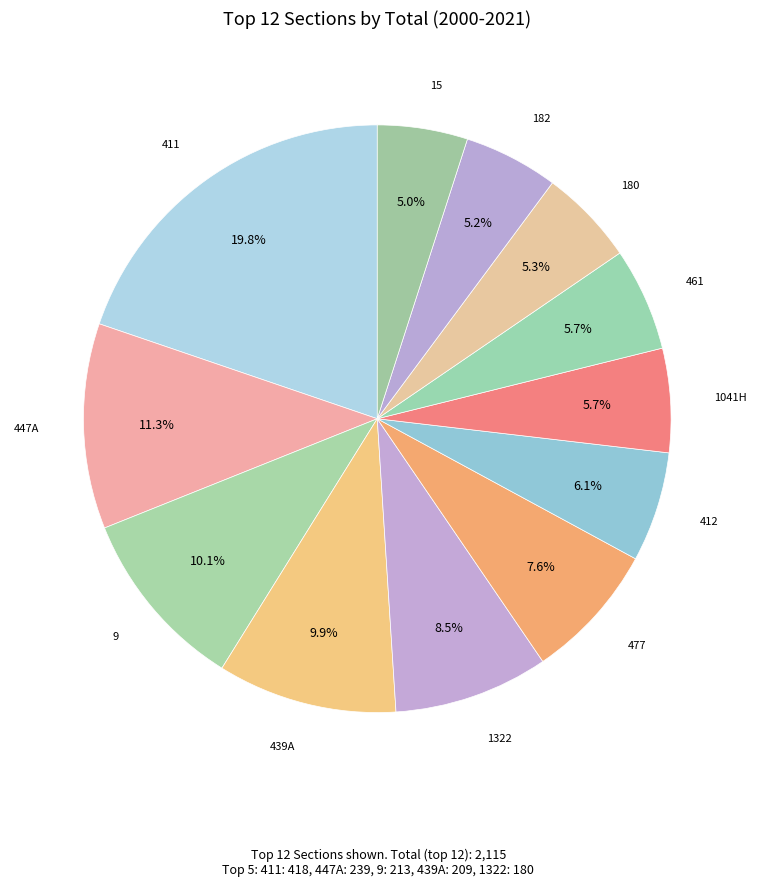

Which category has the biggest portion of the pie?

411